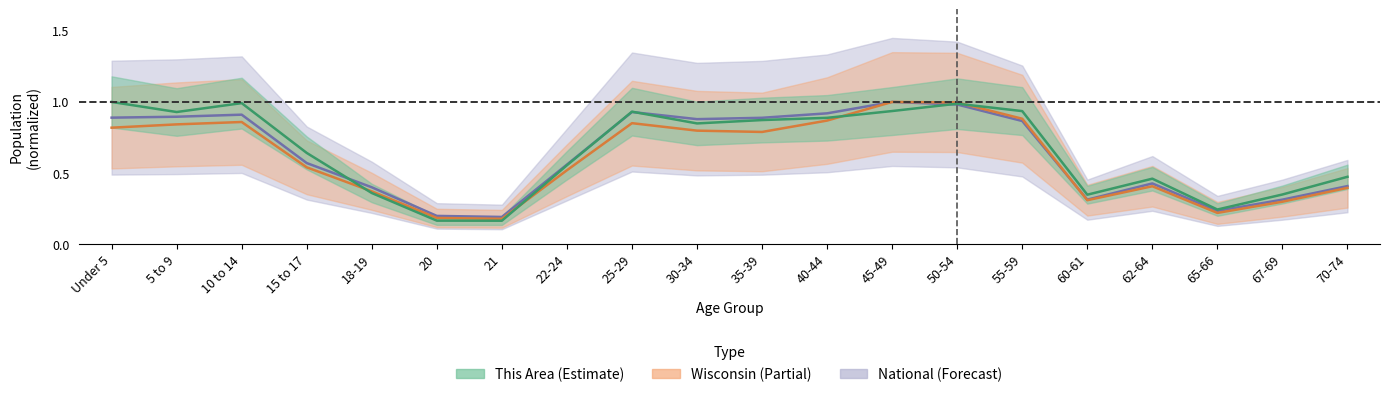

At how many categories does at least one series exceed 0?

20